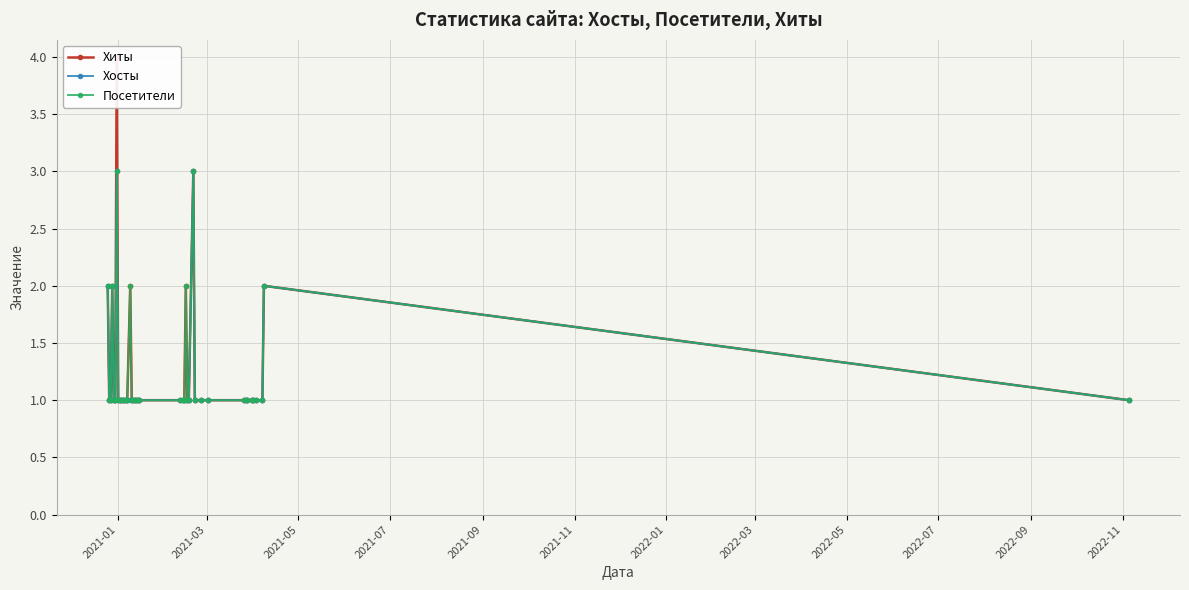

True or false: Хосты has more than 2 points higher than both neighbors.

True